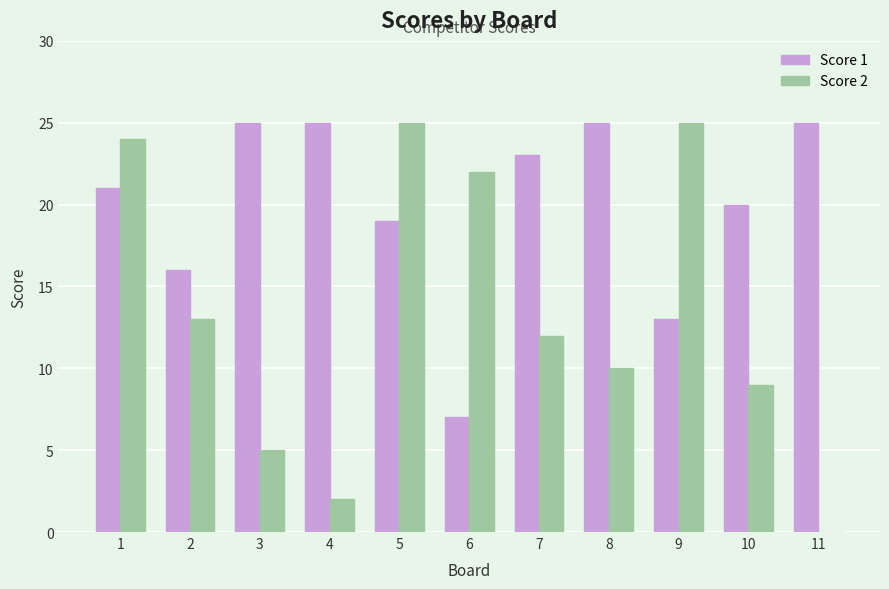

The value of Score 1 at 1 is 33. True or false?

False